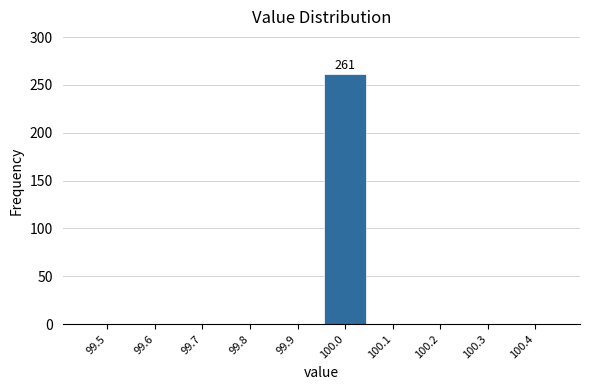

Reading left to right, extract all data points from this chart.

99.5=0	99.6=0	99.7=0	99.8=0	99.9=0	100.0=261	100.1=0	100.2=0	100.3=0	100.4=0